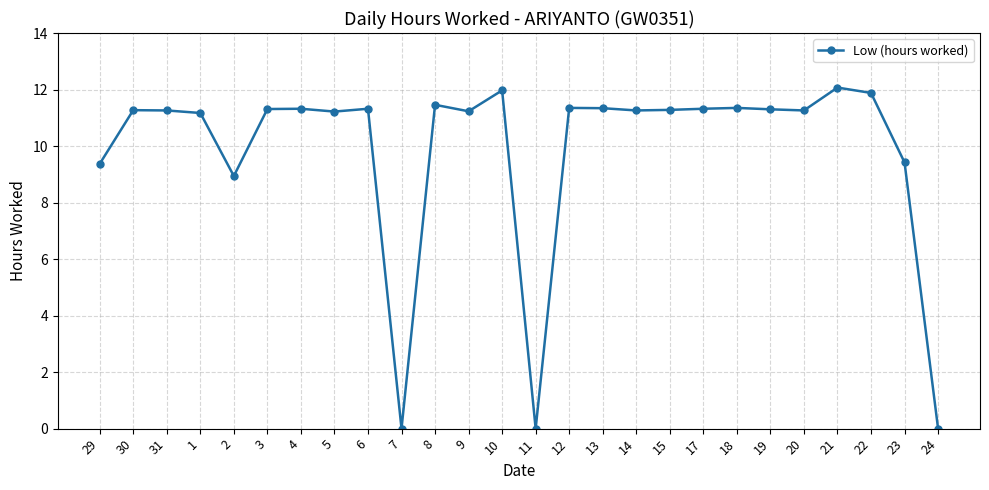

What is the greatest value displayed?

12.1